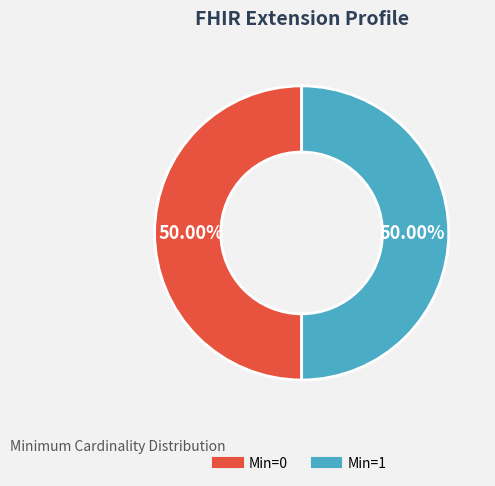

How many segments does this pie chart have?

2